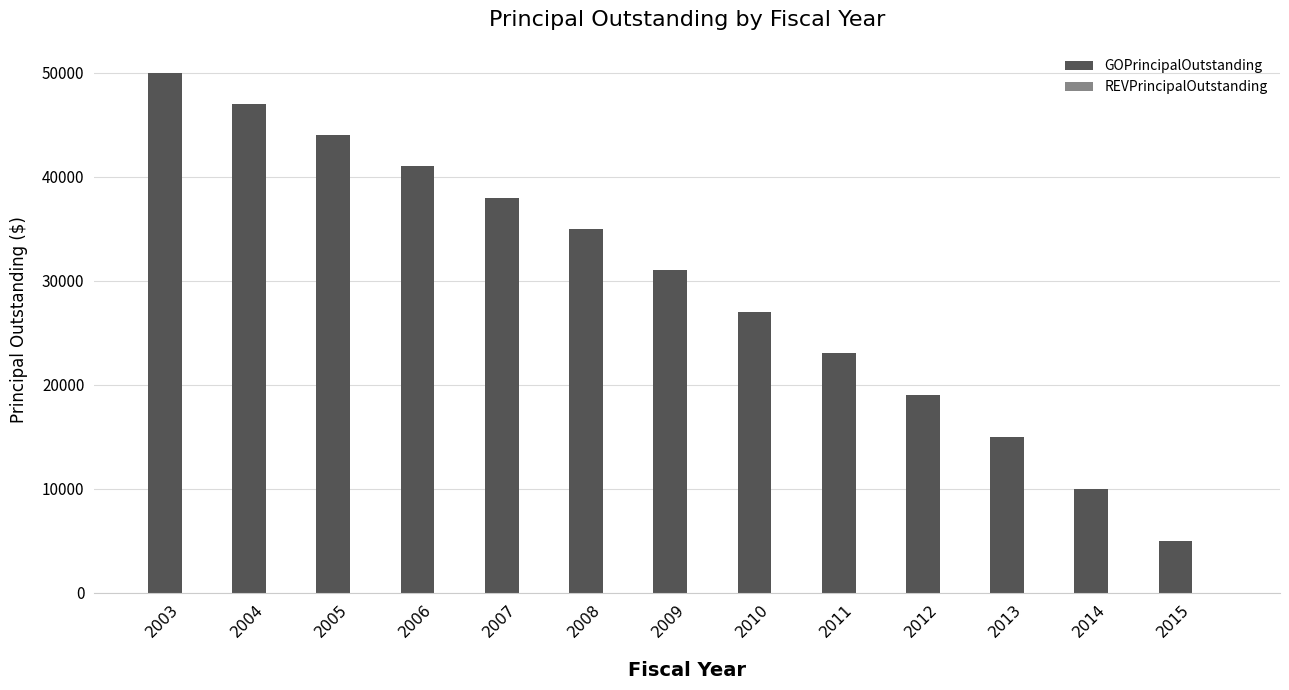

List the labels in order of value, largest first.

2003, 2004, 2005, 2006, 2007, 2008, 2009, 2010, 2011, 2012, 2013, 2014, 2015